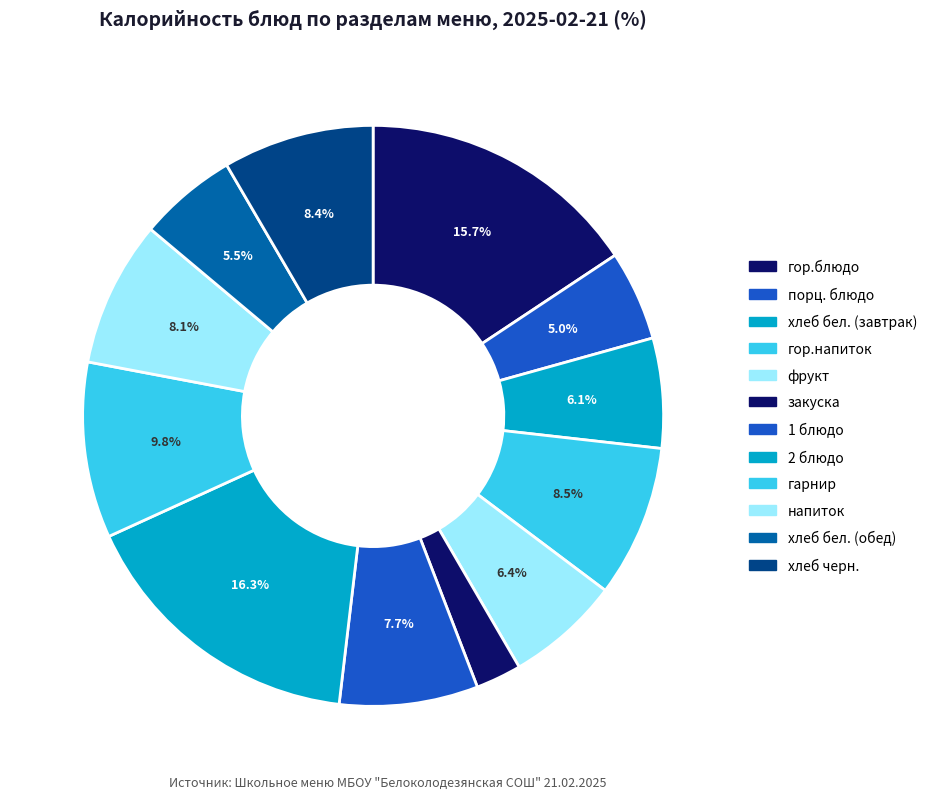

Rank the categories by value from highest to lowest.

2 блюдо, гор.блюдо, гарнир, гор.напиток, хлеб черн., напиток, 1 блюдо, фрукт, хлеб бел. (завтрак), хлеб бел. (обед), порц. блюдо, закуска